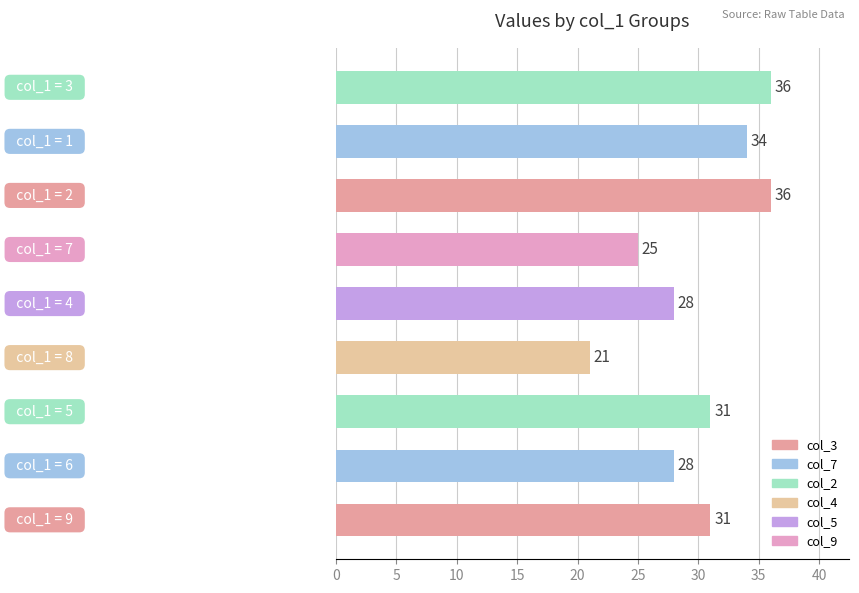

What is the minimum value shown in the chart?

21